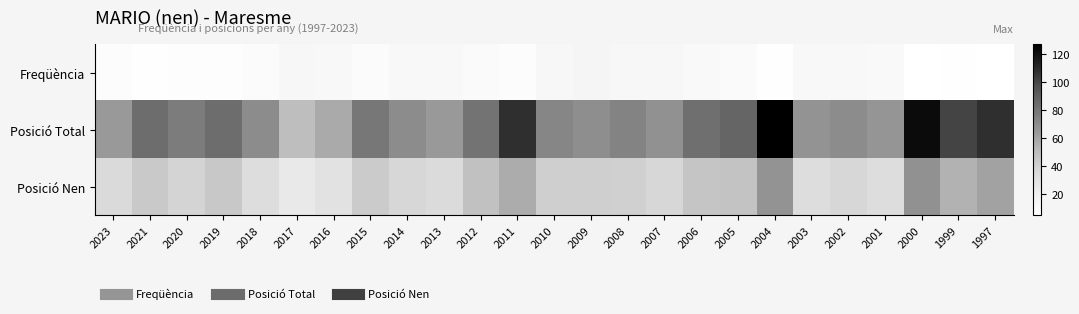

Between 2015 and 2004, which series saw the biggest shift?

Posició Total